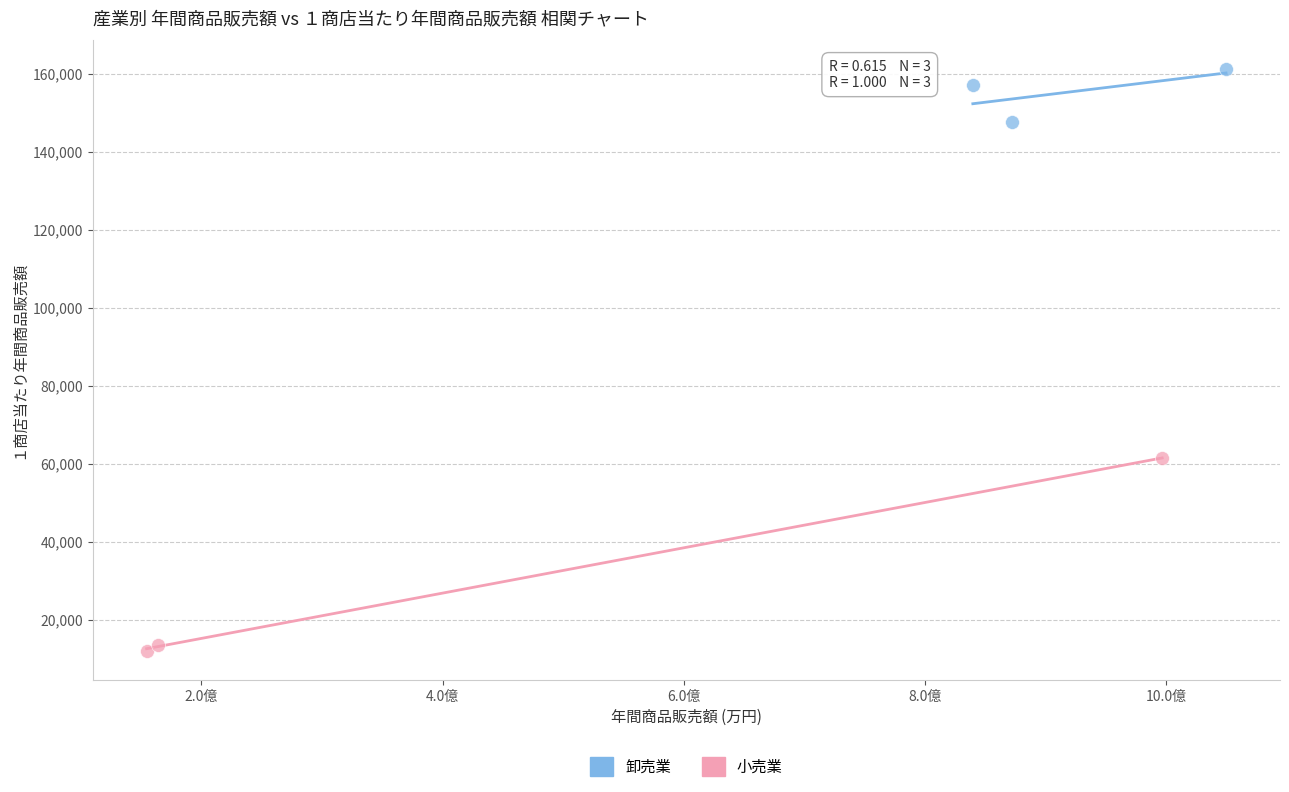

Which series contains the highest Y value?

卸売業